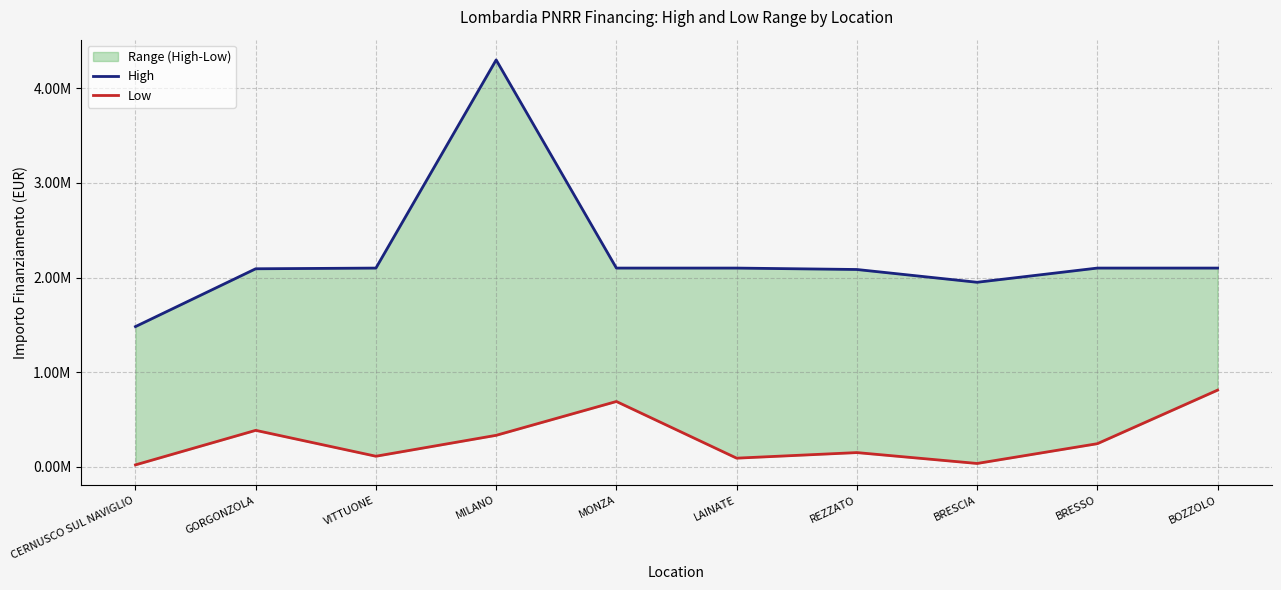

What is the sum of all High values?

22409080.0